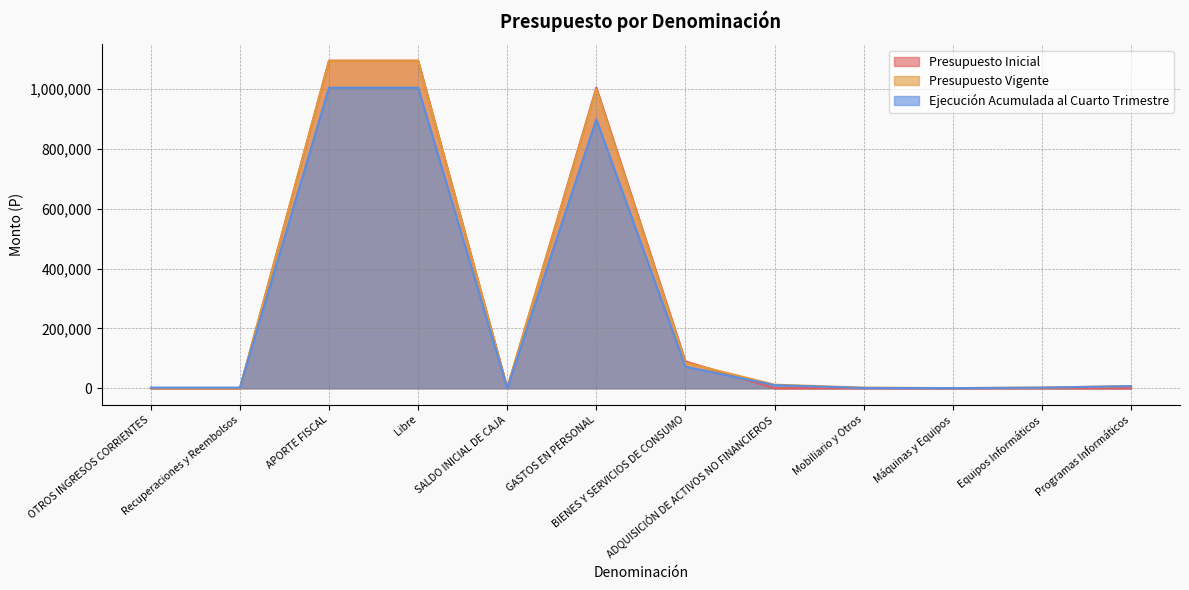

Where is the first local minimum for Presupuesto Vigente?

SALDO INICIAL DE CAJA